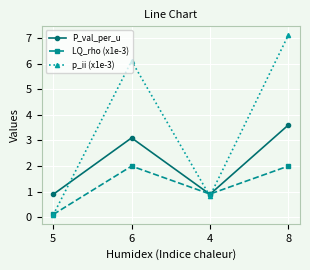

At which category does the chart reach its minimum across all series?

5